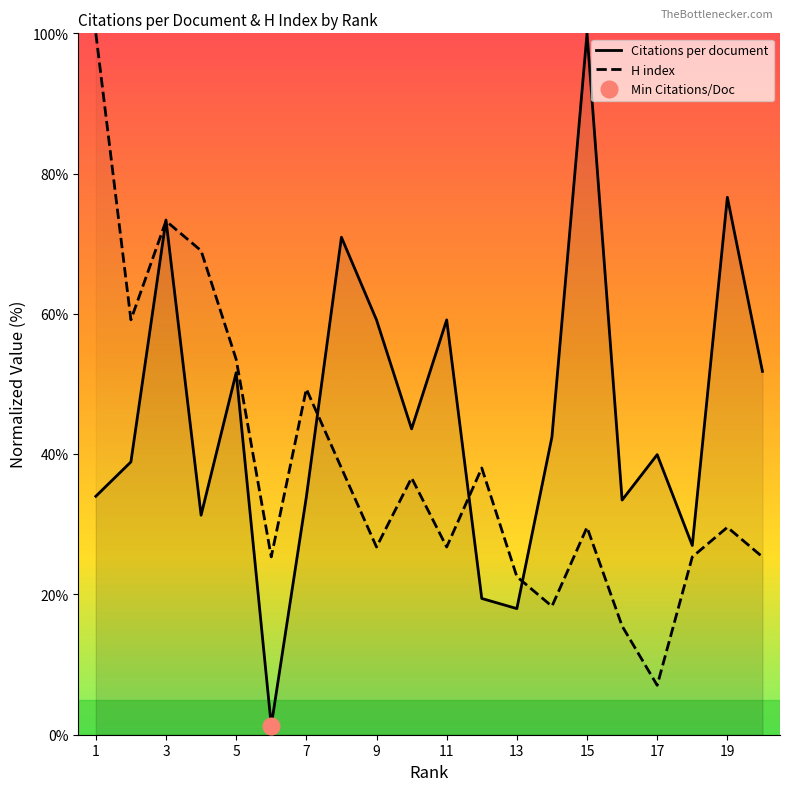

Does the chart display data point markers on the line(s)?

No